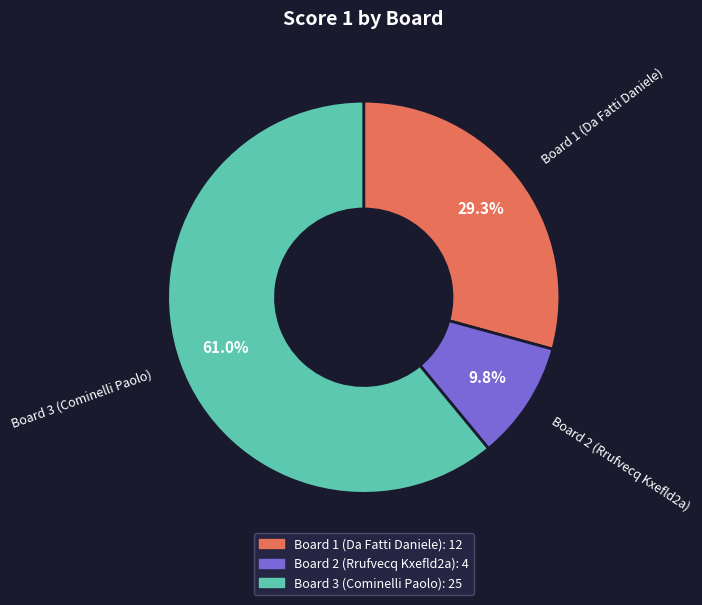

Count the number of slices in the pie.

3